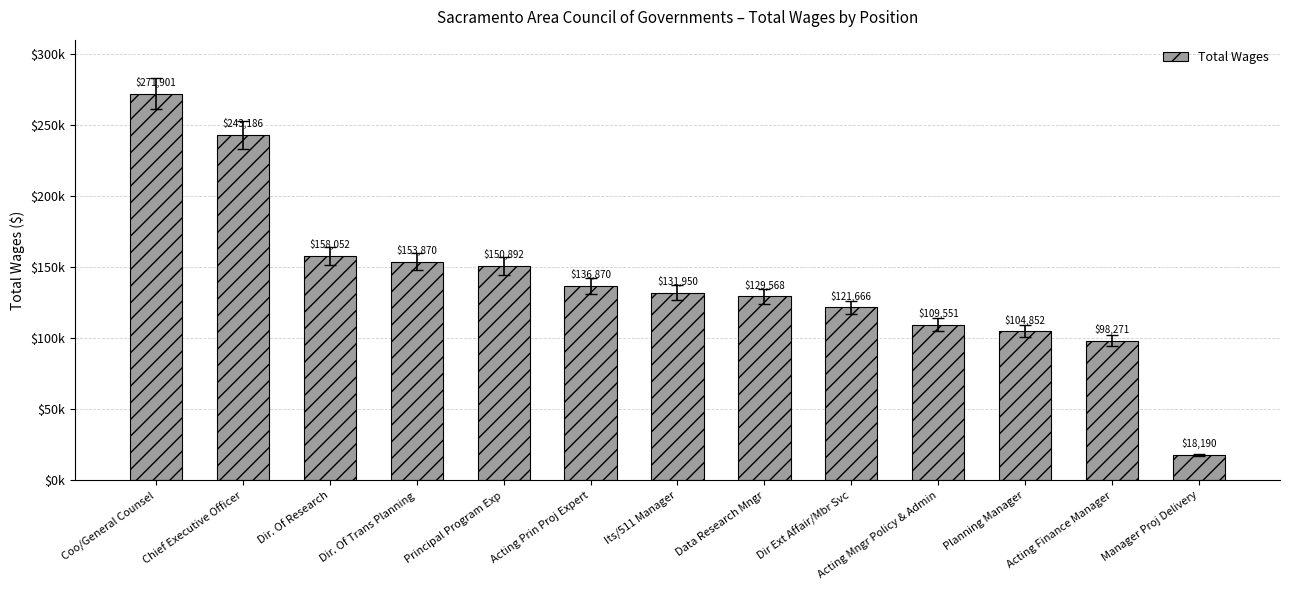

Which label corresponds to the largest value in the chart?

Coo/General Counsel